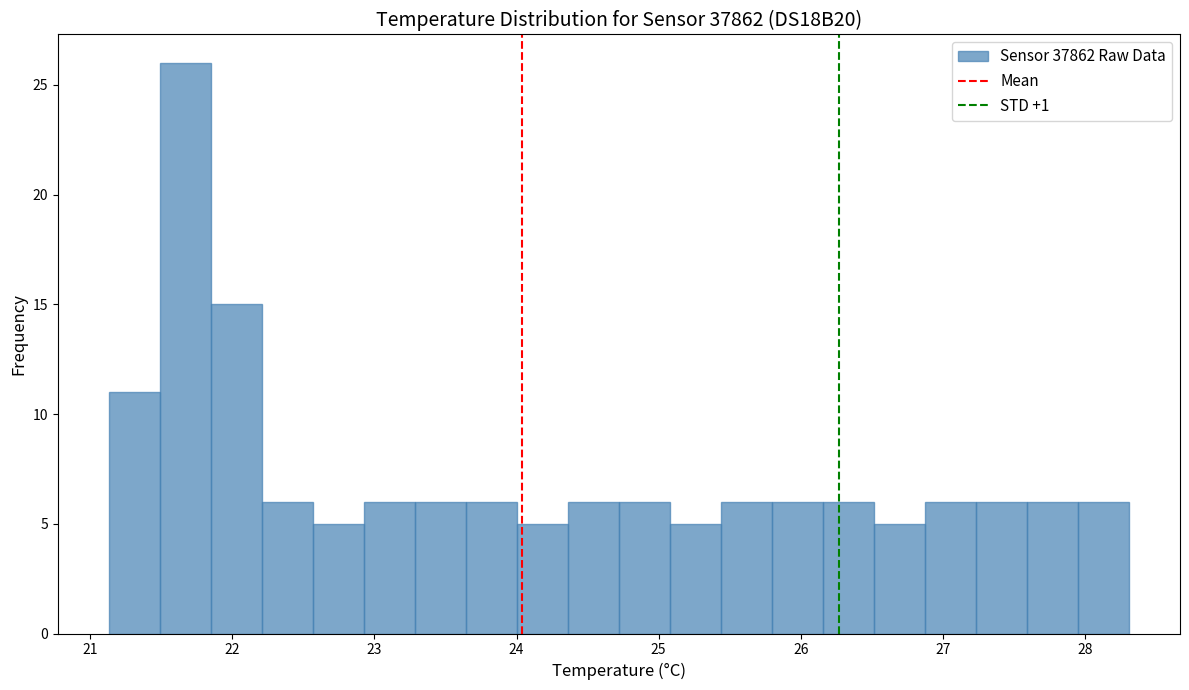

Around what value on the x-axis is the tallest bar? Give the approximate position of its centre, as read against the axis.

21.7